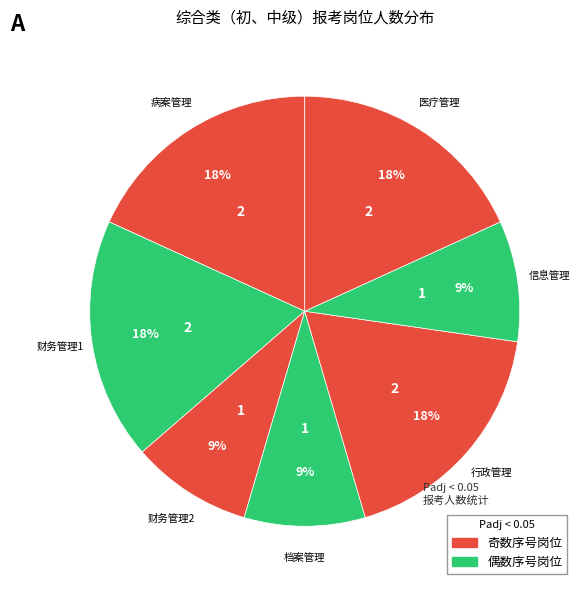

Which category has the biggest portion of the pie?

病案管理